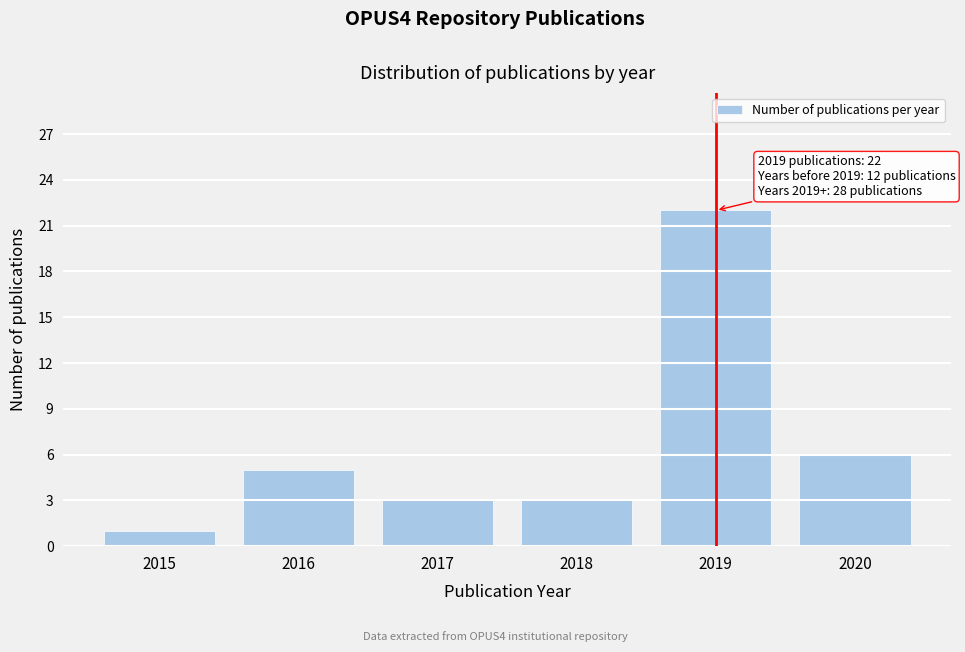

Reading left to right, transcribe all the data shown in this chart.

2015=1	2016=5	2017=3	2018=3	2019=22	2020=6